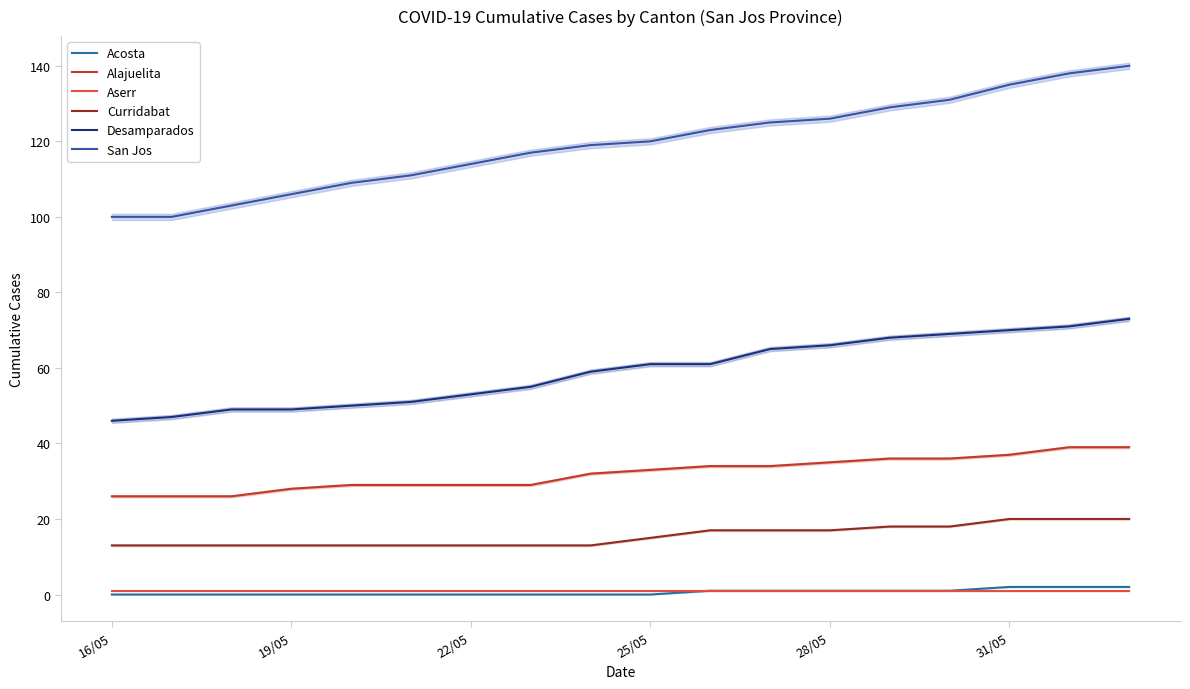

Which series changed the most between 19/05 and 28/05?

San Jos